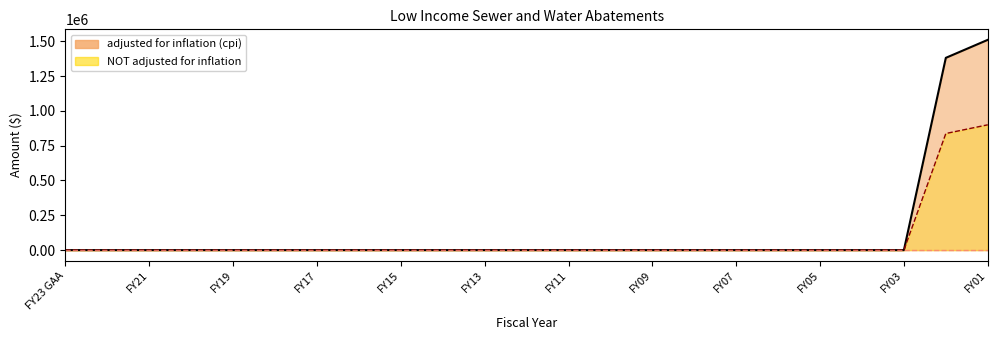

How many data points in adjusted for inflation (cpi) are above 0?

2